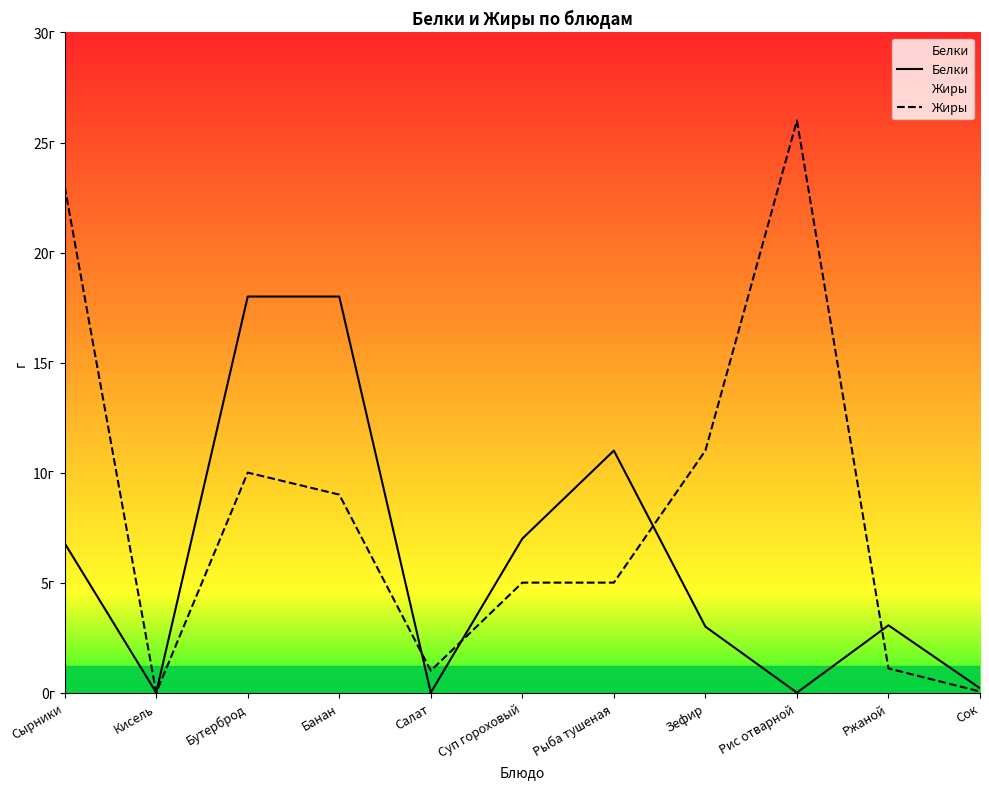

Rank the series by their maximum value, from lowest to highest.

Белки, Жиры